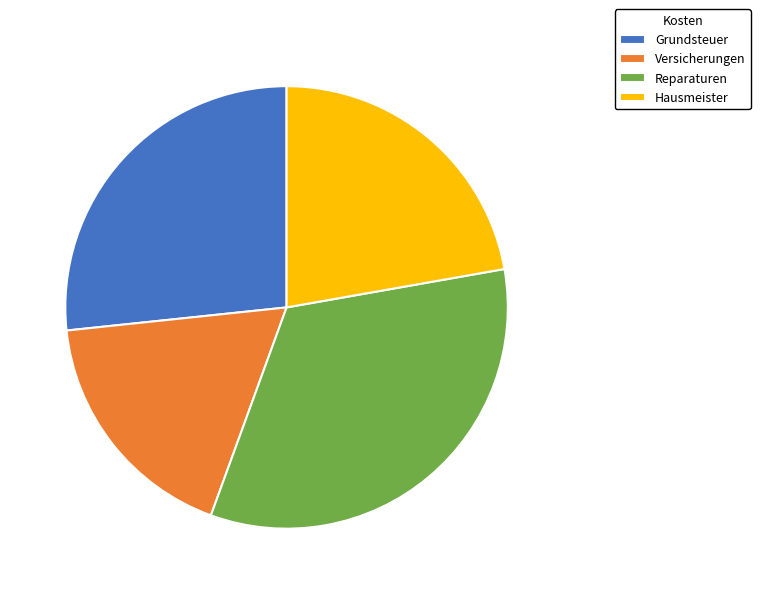

What is the largest slice in the pie chart?

Reparaturen